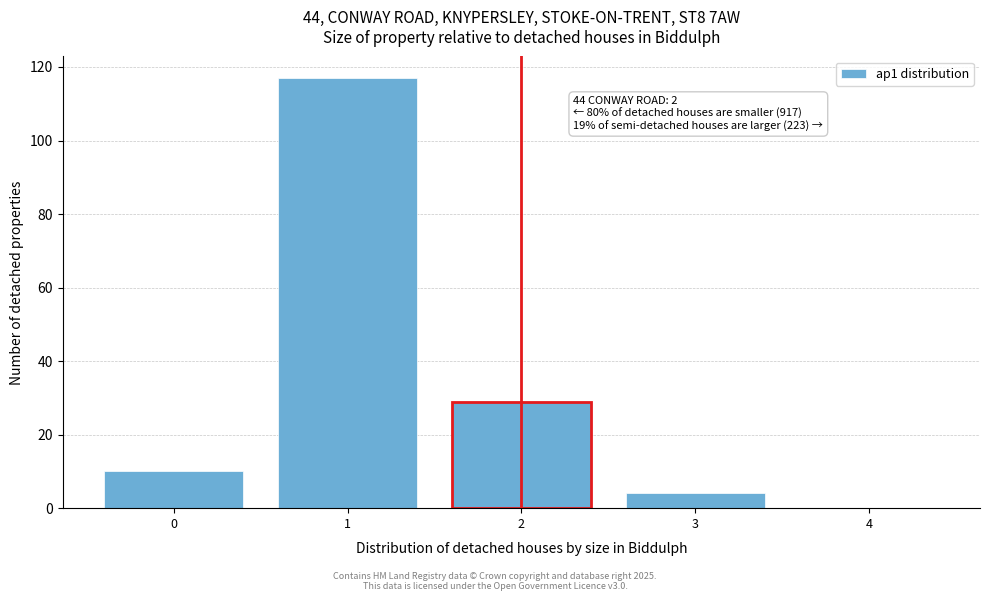

Over which range of the x-axis is the bar tallest?

0.5 to 1.5